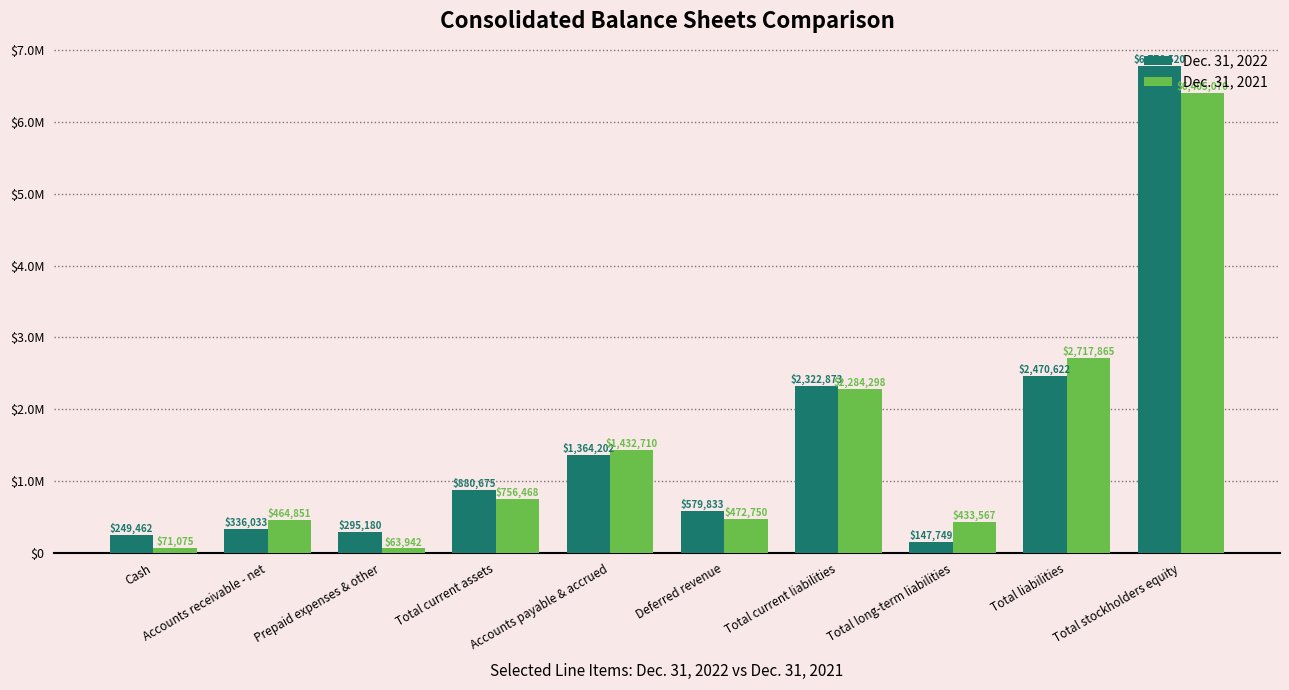

Does the chart contain stacked bars?

No